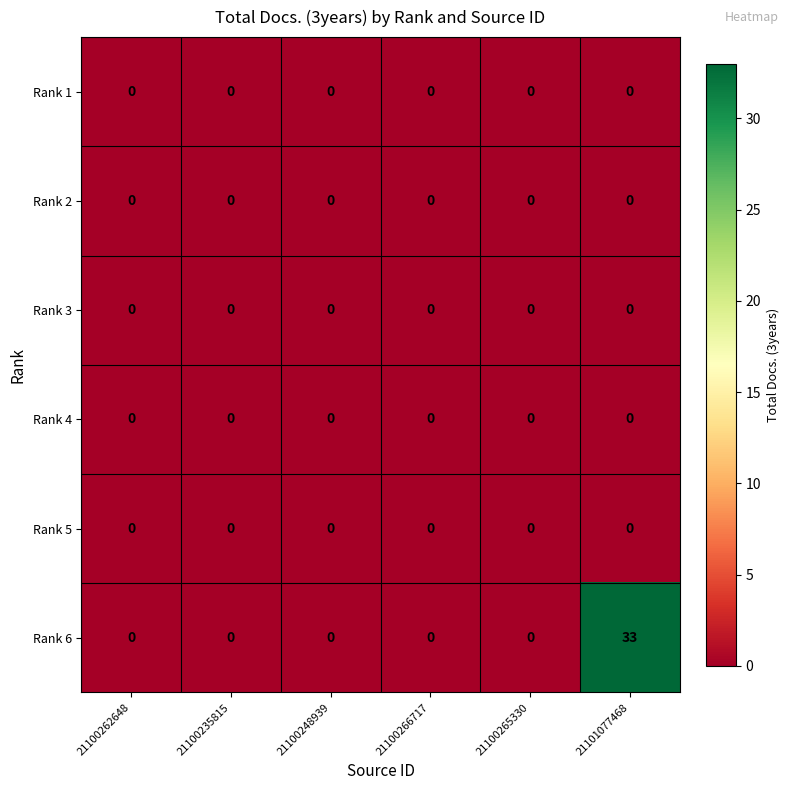

What is the greatest value displayed?

33